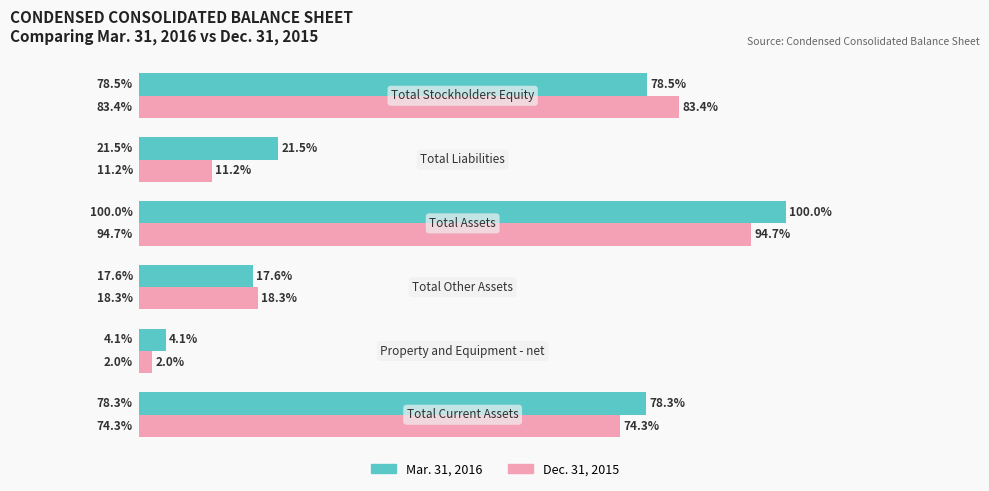

Rank the series by their maximum value, from highest to lowest.

Mar. 31, 2016, Dec. 31, 2015